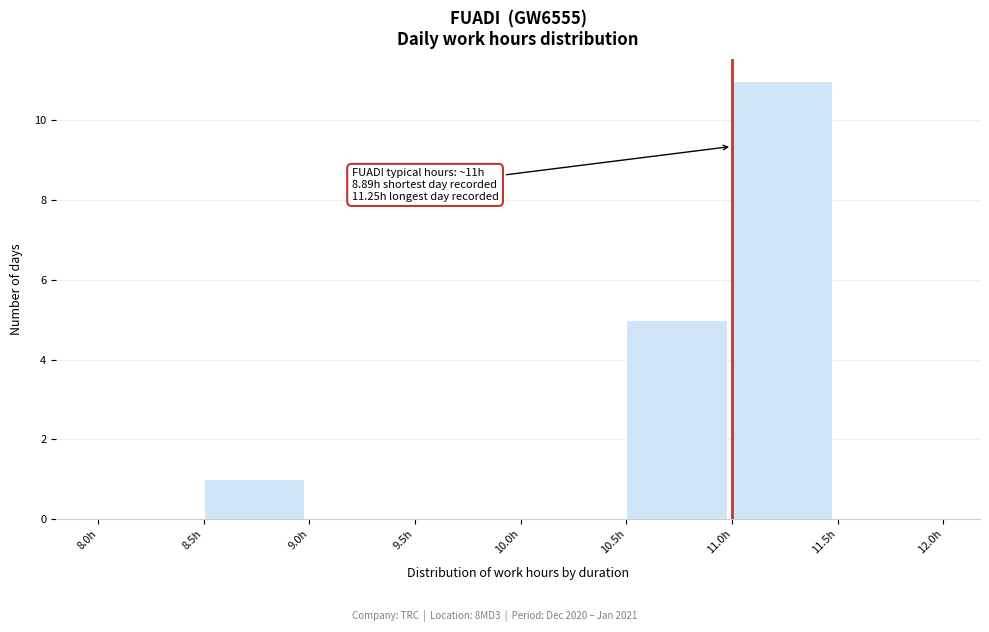

Over which range of the x-axis is the bar tallest?

11.0 to 11.5